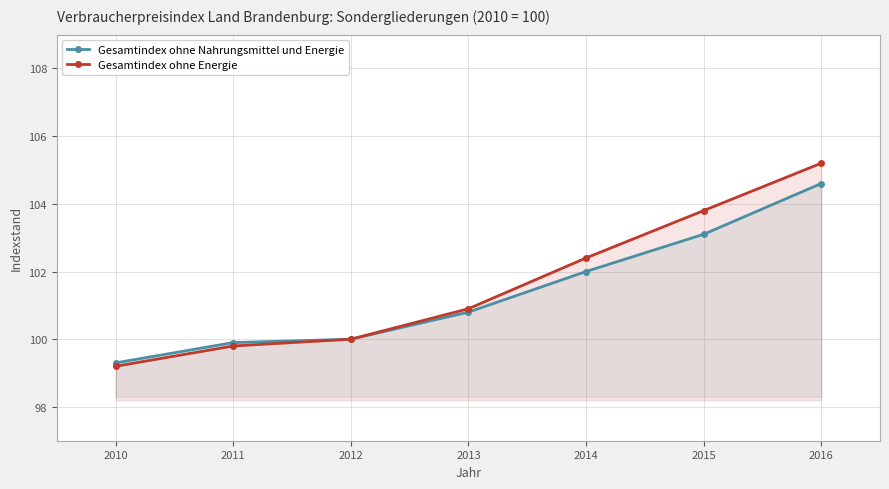

Does the chart have visible grid lines?

Yes